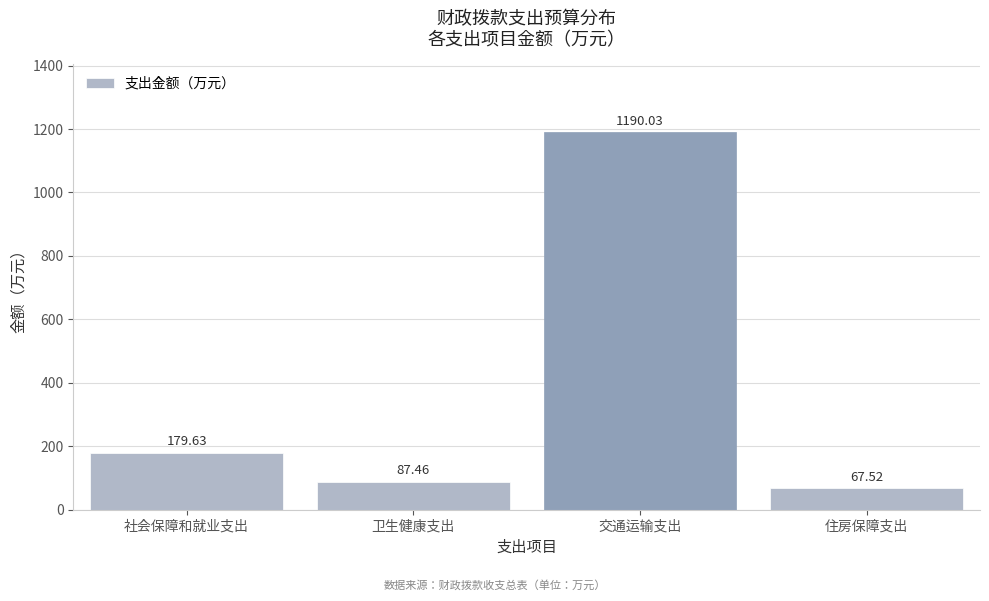

Which has a higher value, 住房保障支出 or 交通运输支出?

交通运输支出